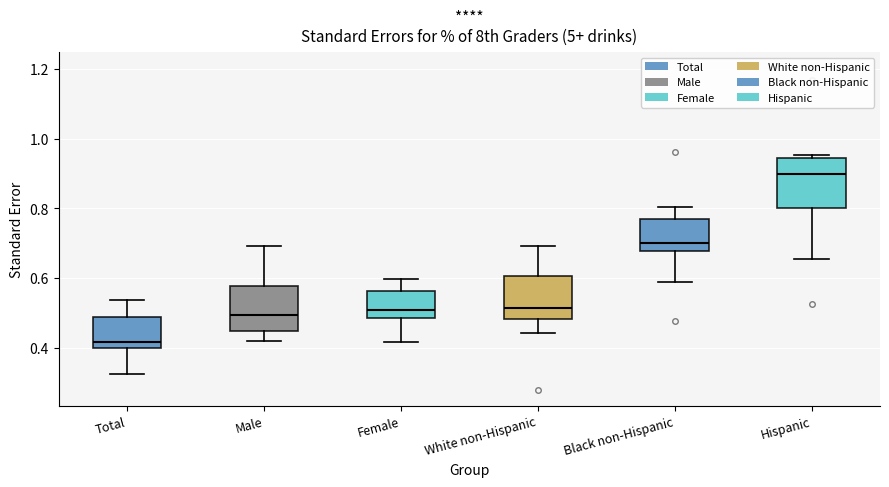

Where does the lower whisker of the box for Total end on the y-axis? The values are not printed on the chart, so give them approximately, as read against the axis.

0.32